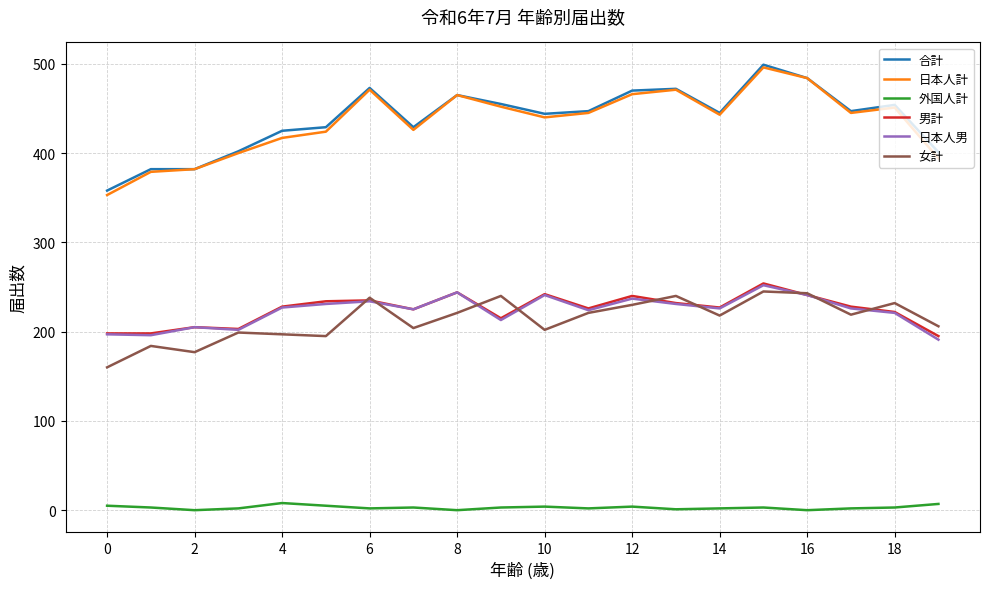

How many lines are shown in the chart?

6